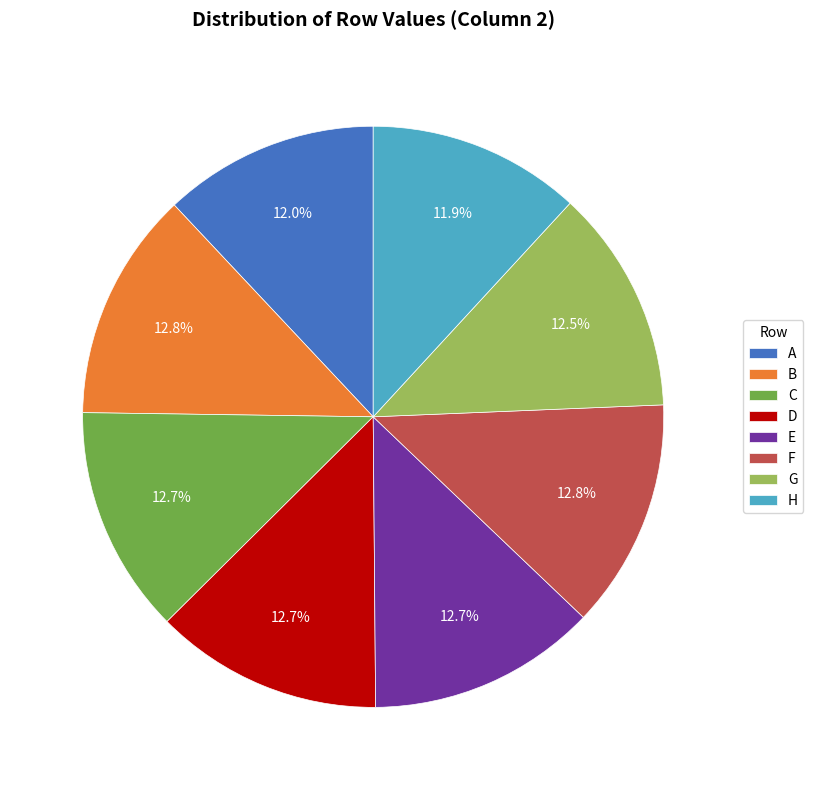

What percentage is NOT represented by H?

88.1%